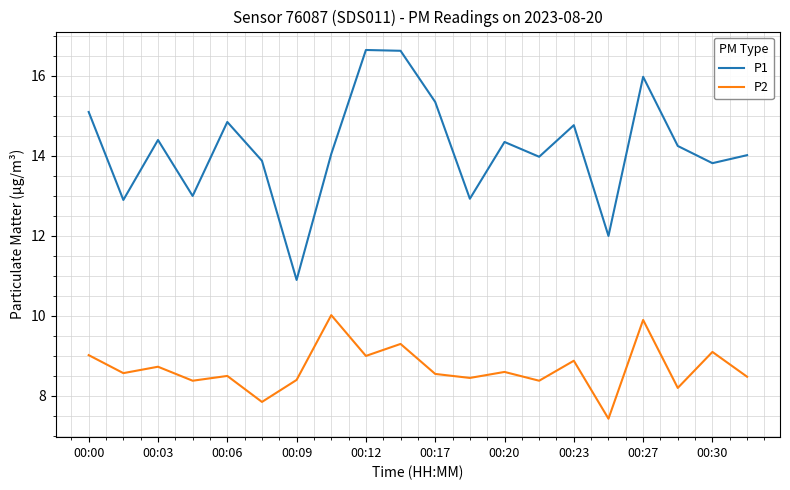

What is the lowest value of the P1 series?

10.9